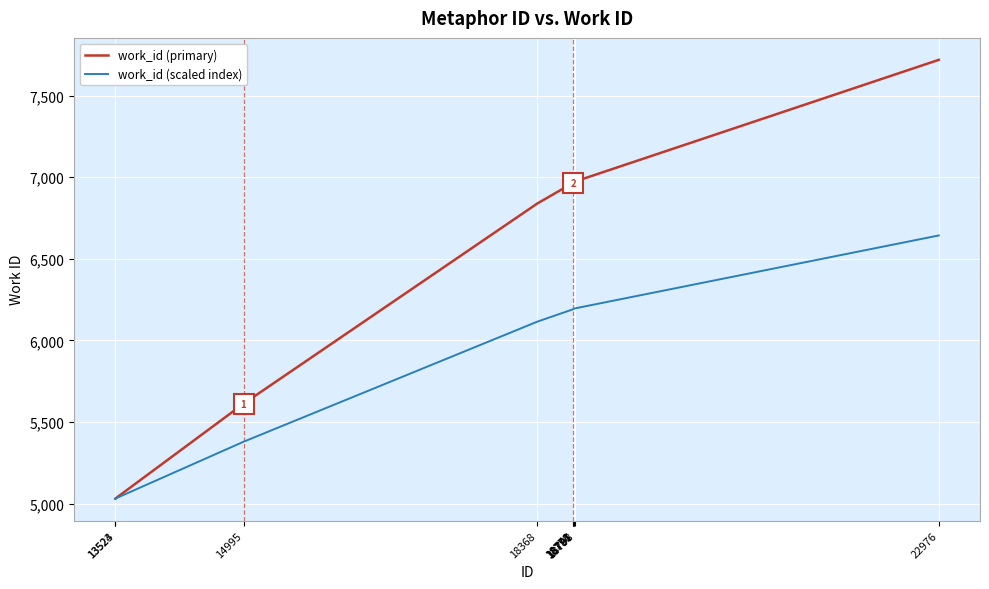

Which series has the largest total across all categories?

work_id (primary)